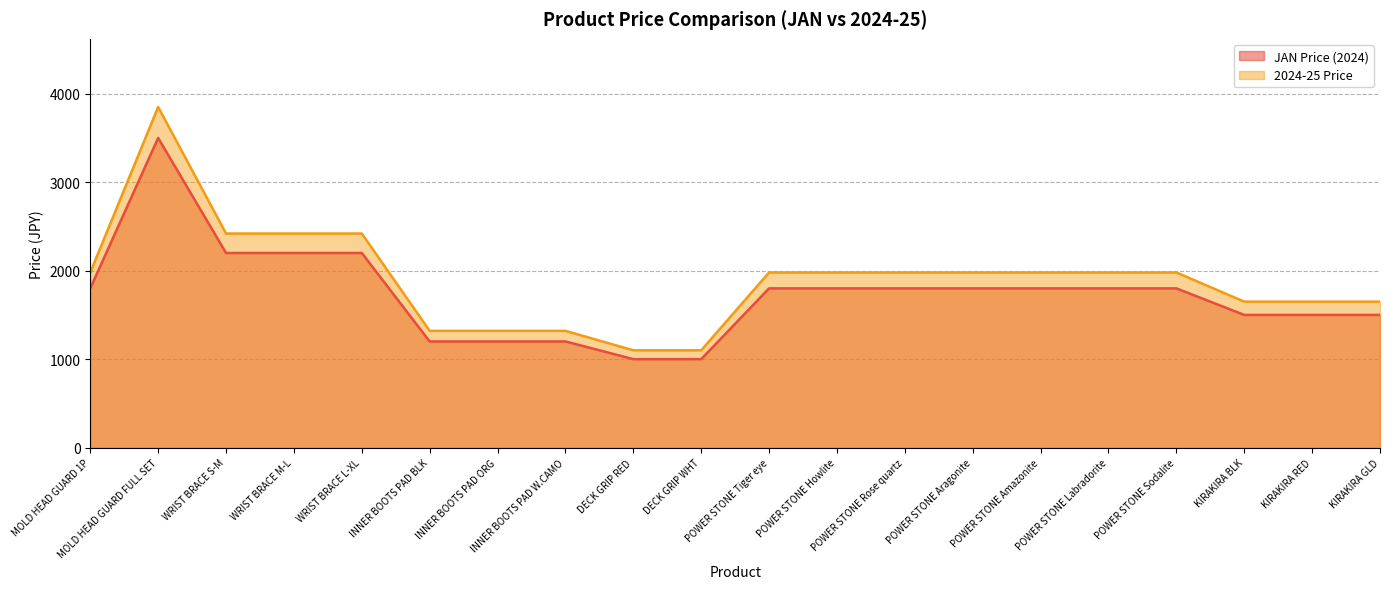

Does the chart display data point markers on the line(s)?

No